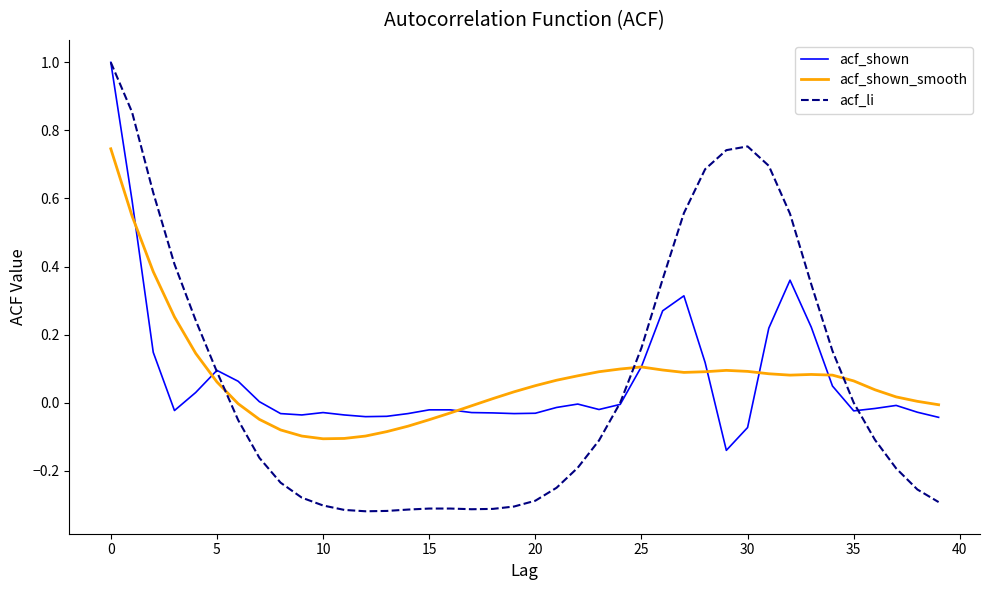

What is the greatest value displayed?

1.0